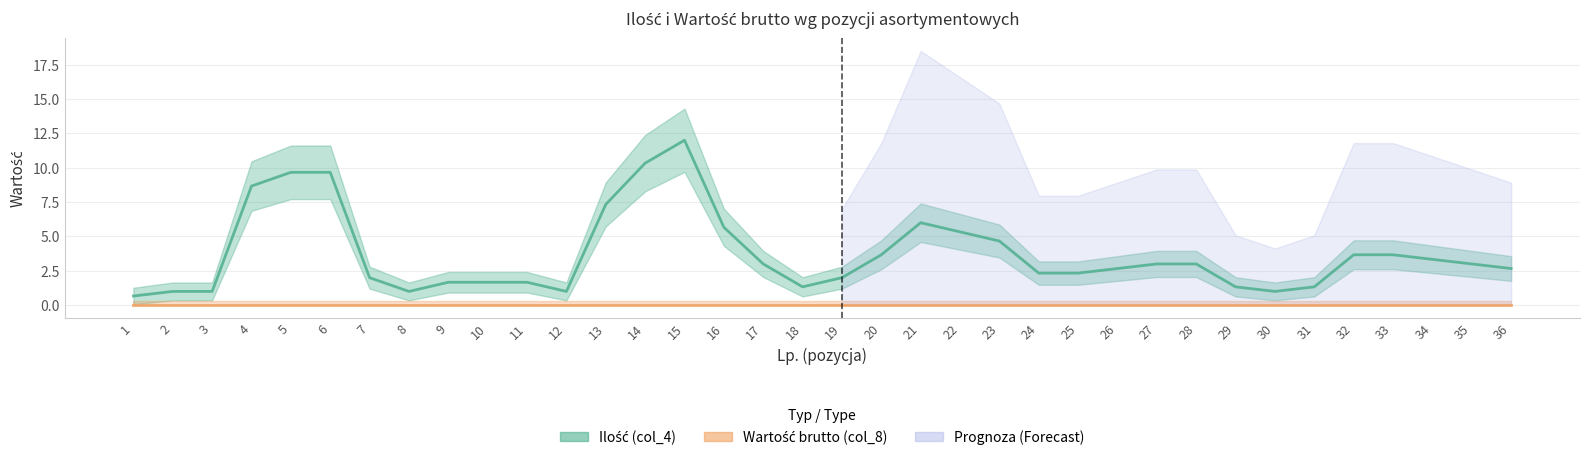

How many lines are shown in the chart?

2